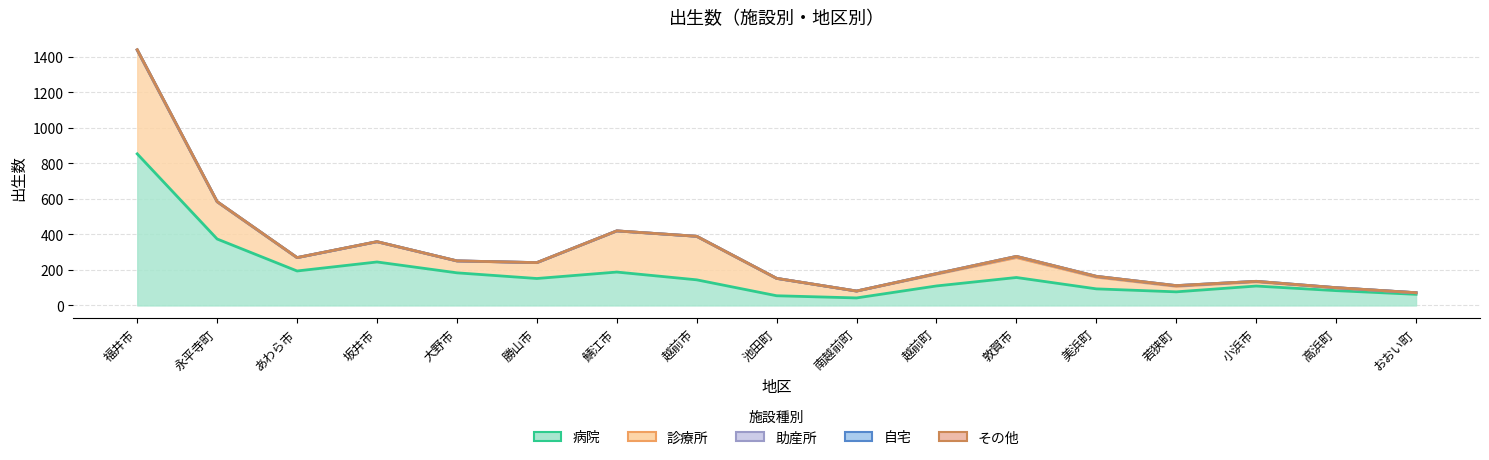

The value of 診療所 at 南越前町 is 43. True or false?

True